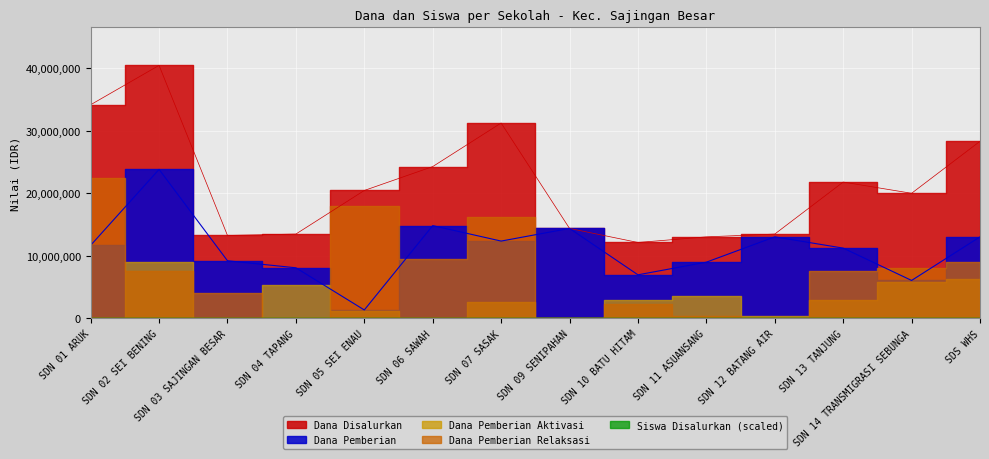

What is the total value across all series at SDN 14 TRANSMIGRASI SEBUNGA?

40050045